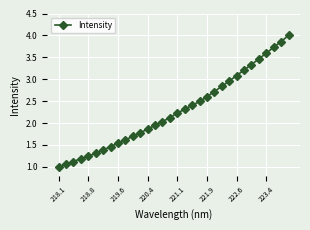

What is the maximum value shown in the chart?

4.0